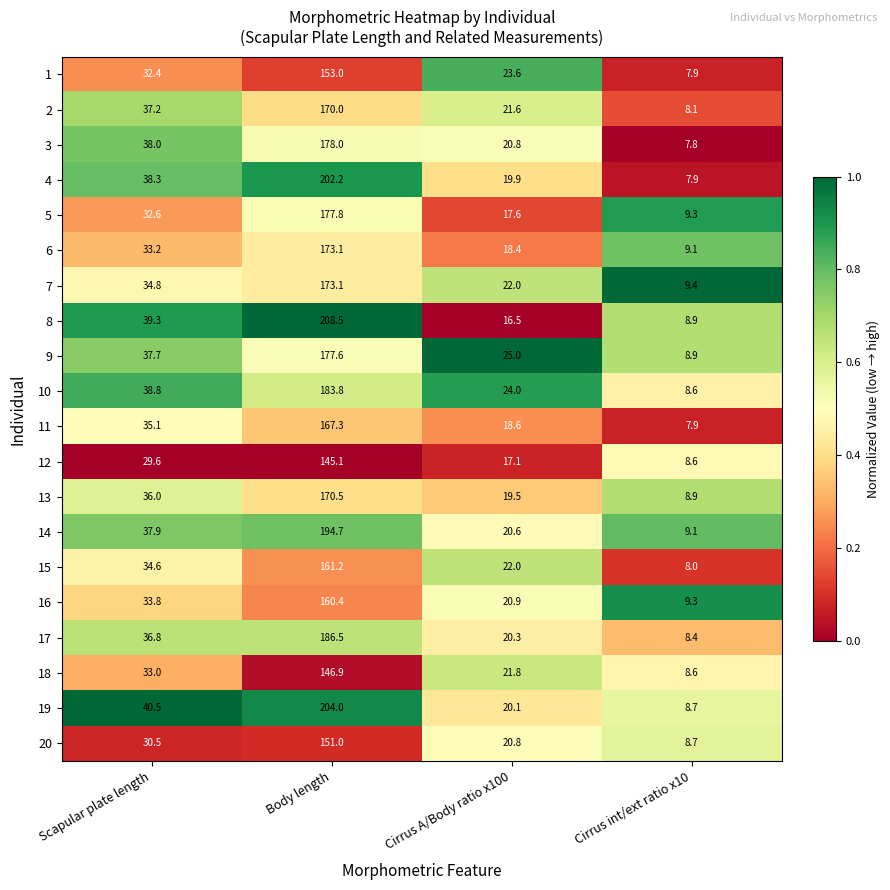

What is the difference between the maximum and minimum values in the 3 series?

170.2